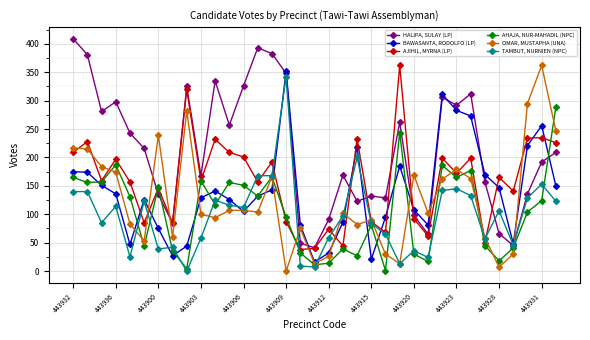

Which series has the largest total across all categories?

HALIPA, SULAY (LP)